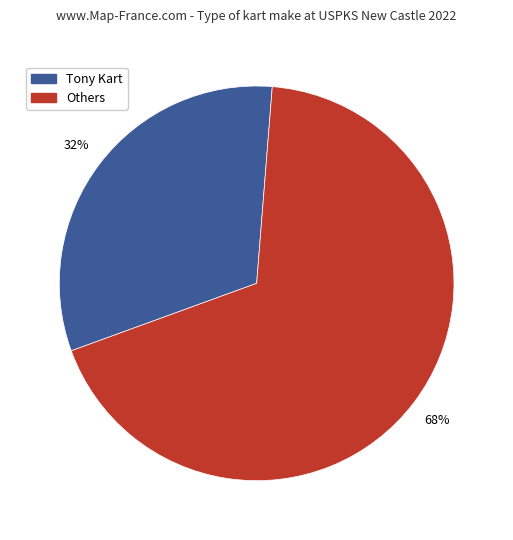

Count the number of slices in the pie.

2